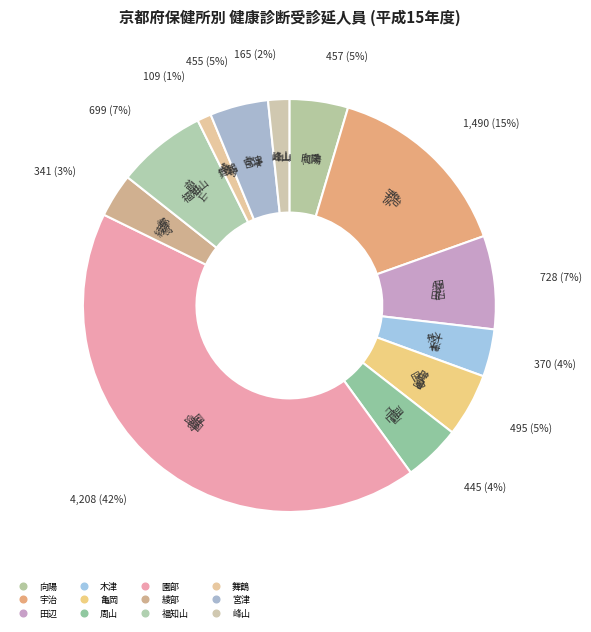

Is the sum of 綾部 and 福知山 greater than half?

No